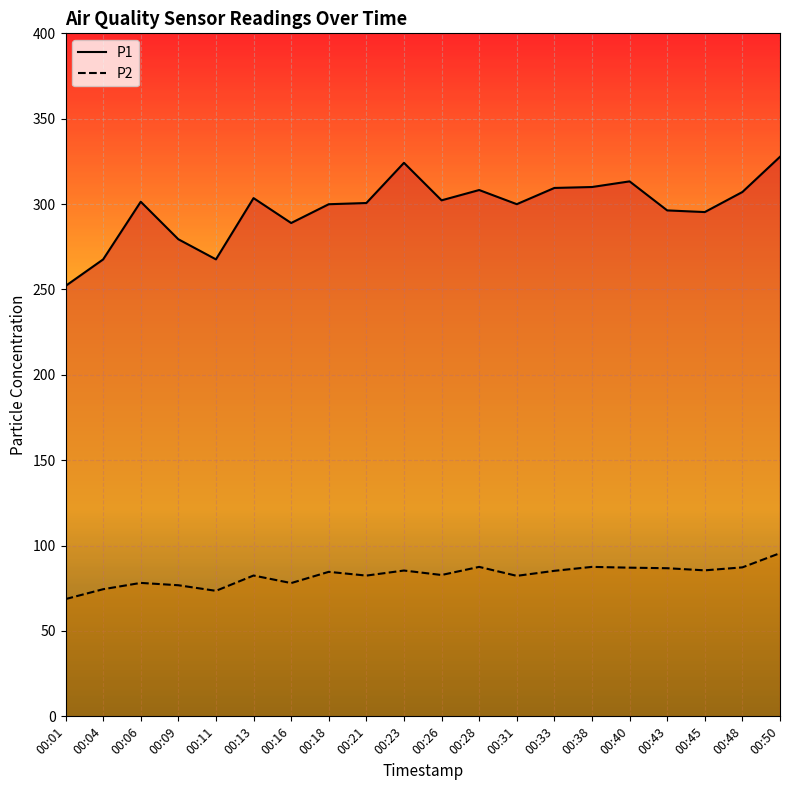

True or false: P2 and P1 intersect in this chart.

False